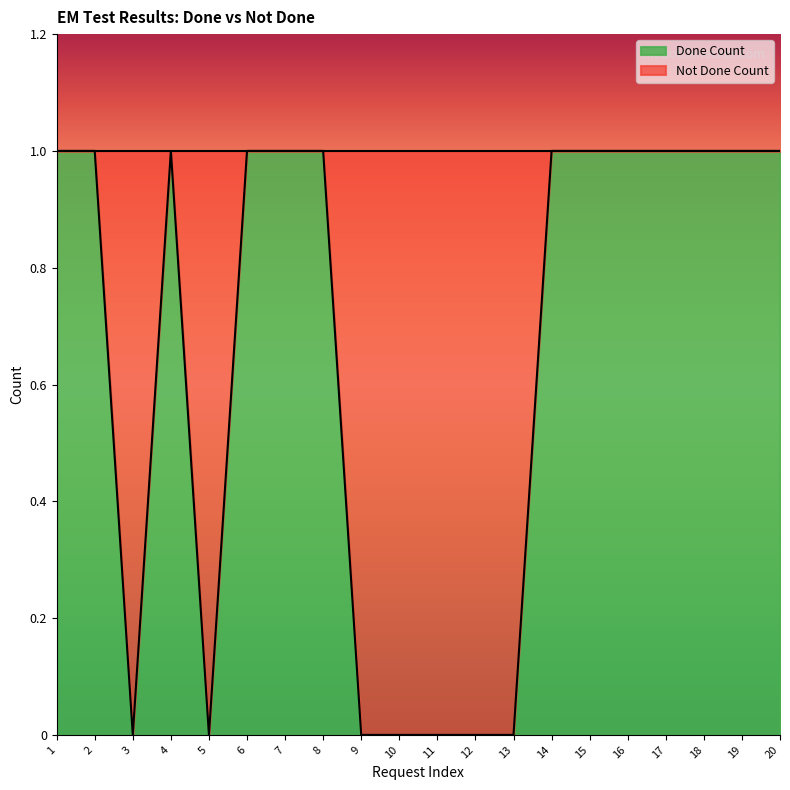

At which category does the chart reach its minimum across all series?

3